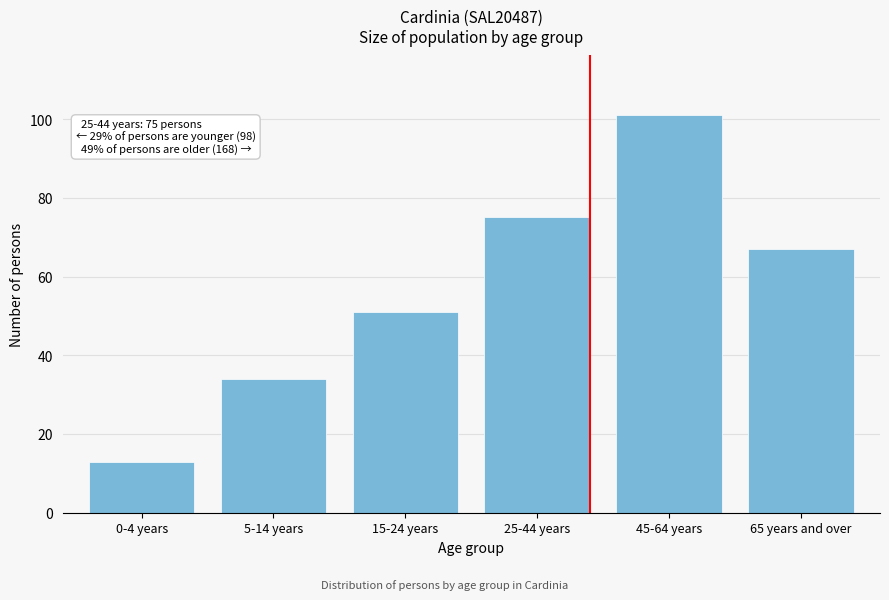

Reading left to right, extract all data points from this chart.

0-4 years=13	5-14 years=34	15-24 years=51	25-44 years=75	45-64 years=101	65 years and over=67